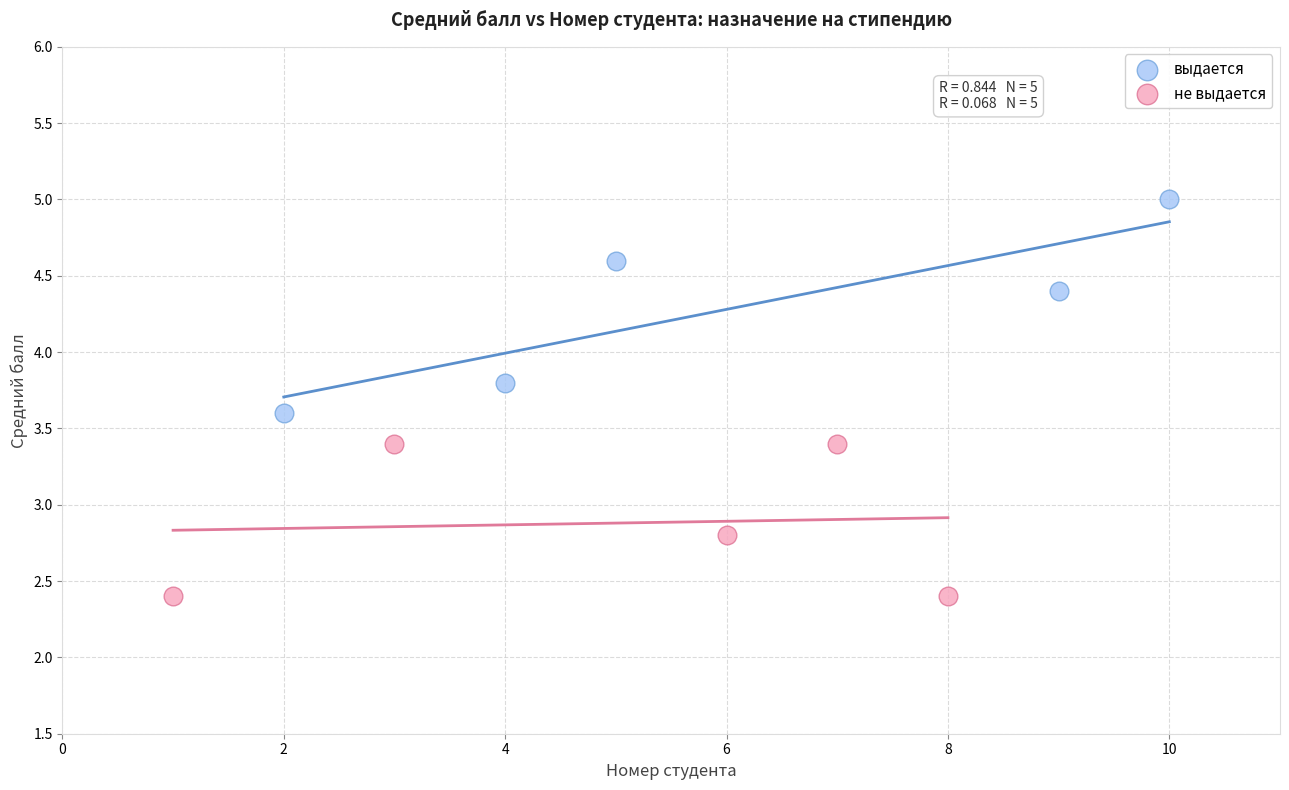

Which series reaches the maximum Y coordinate?

выдается